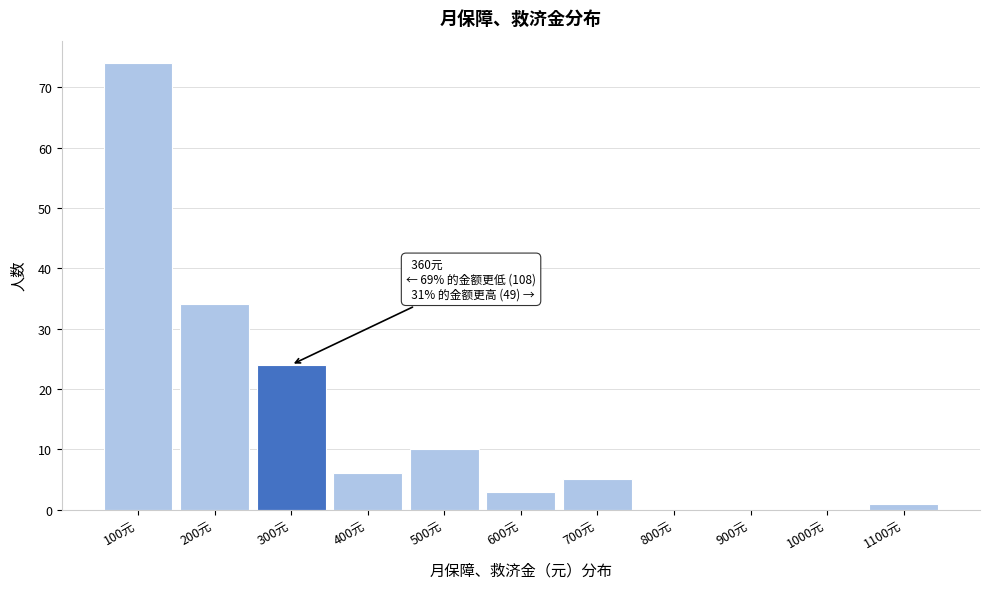

Reading left to right, transcribe all the data shown in this chart.

100元=74	200元=34	300元=24	400元=6	500元=10	600元=3	700元=5	800元=0	900元=0	1000元=0	1100元=1